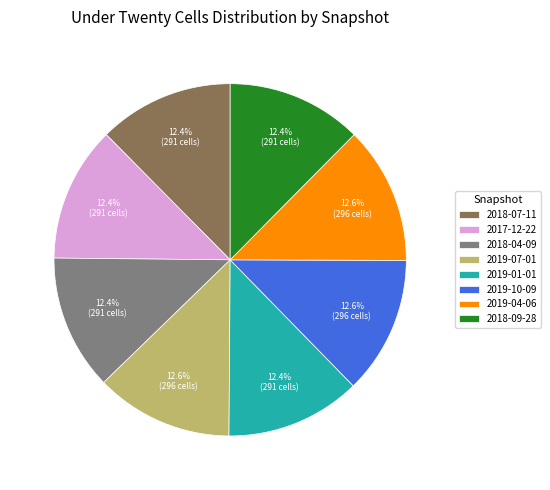

True or false: 2019-04-06 accounts for 13% of the total.

True